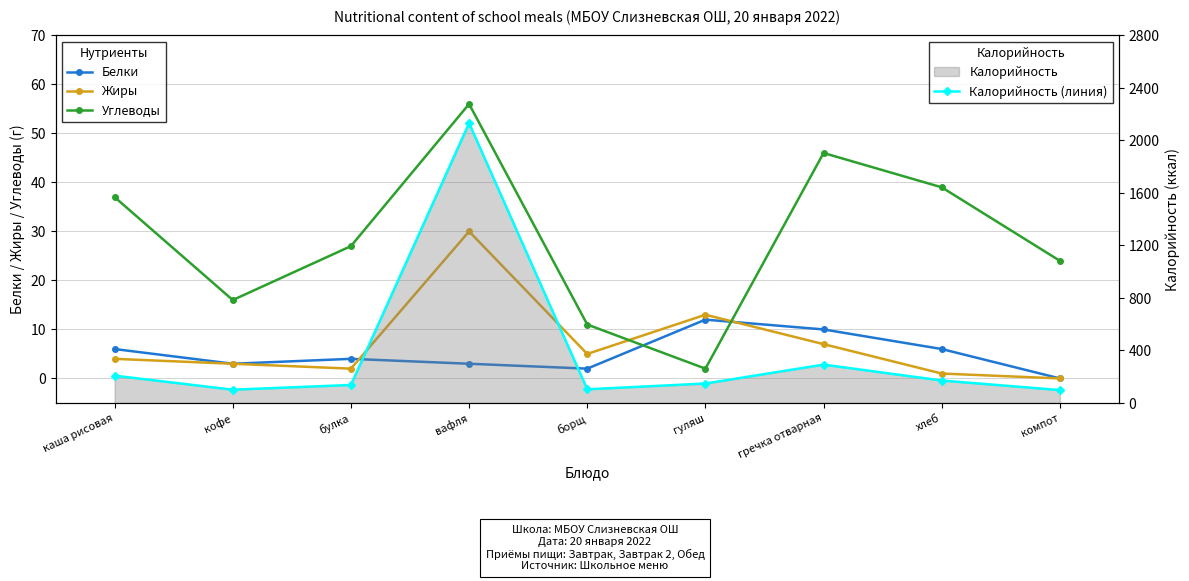

At which label does Белки reach its minimum?

компот